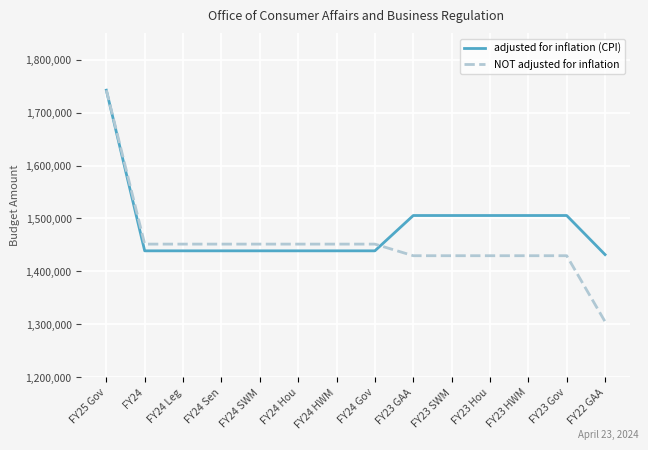

Which series has the largest total across all categories?

adjusted for inflation (CPI)